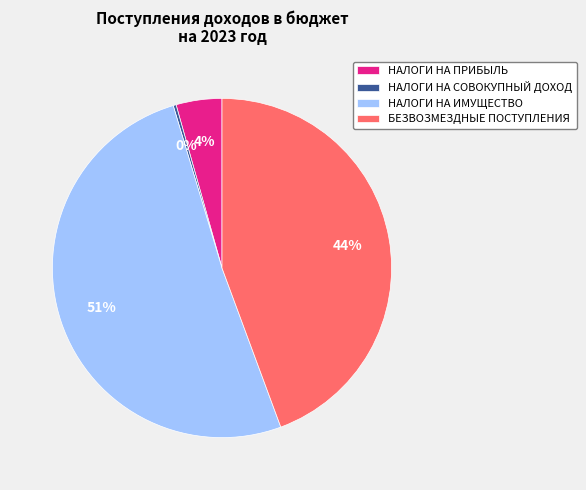

To the nearest percent, what percentage of the pie is БЕЗВОЗМЕЗДНЫЕ ПОСТУПЛЕНИЯ?

44%